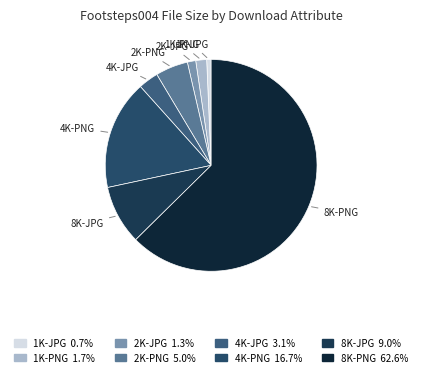

Does 4K-JPG account for over 50% of the chart?

No